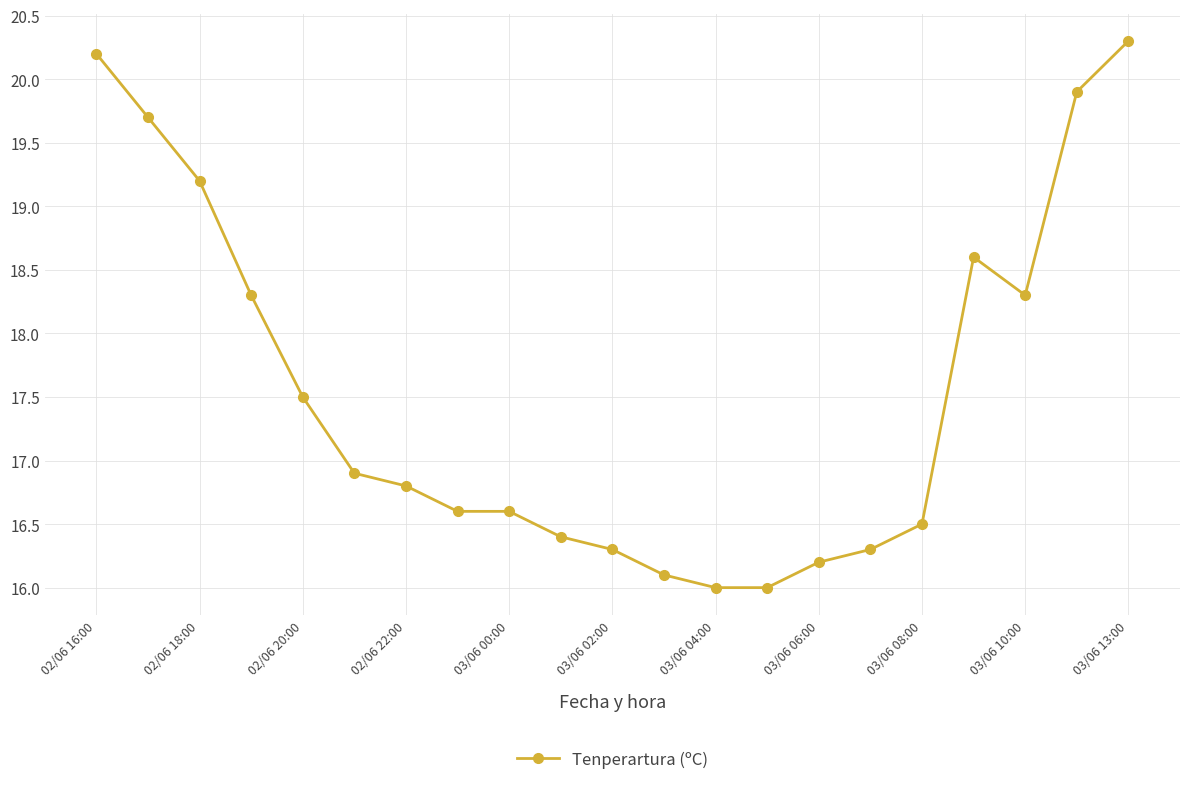

What is the maximum value shown in the chart?

20.3